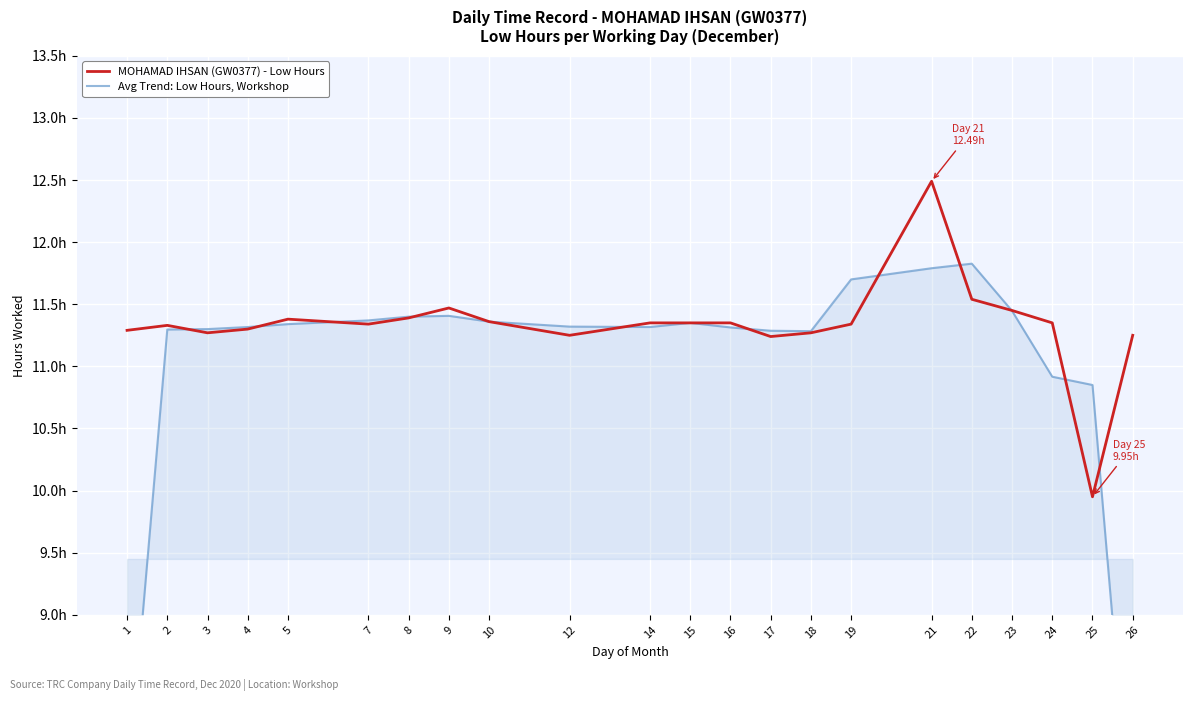

The Avg Trend: Low Hours, Workshop series shows 4.9 at 23. True or false?

False